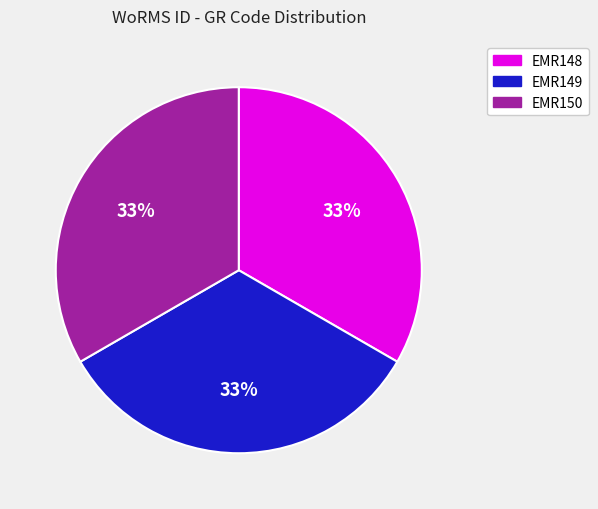

To the nearest percent, what is the average slice percentage?

33%